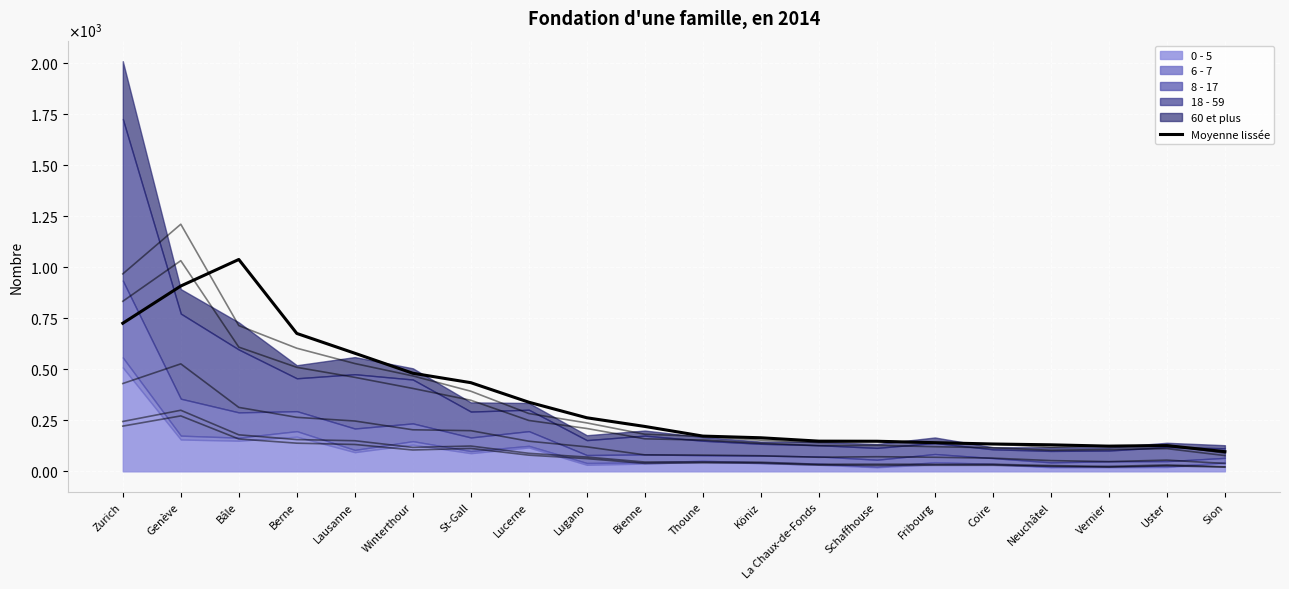

At which category does the data reach its first local peak?

Bâle